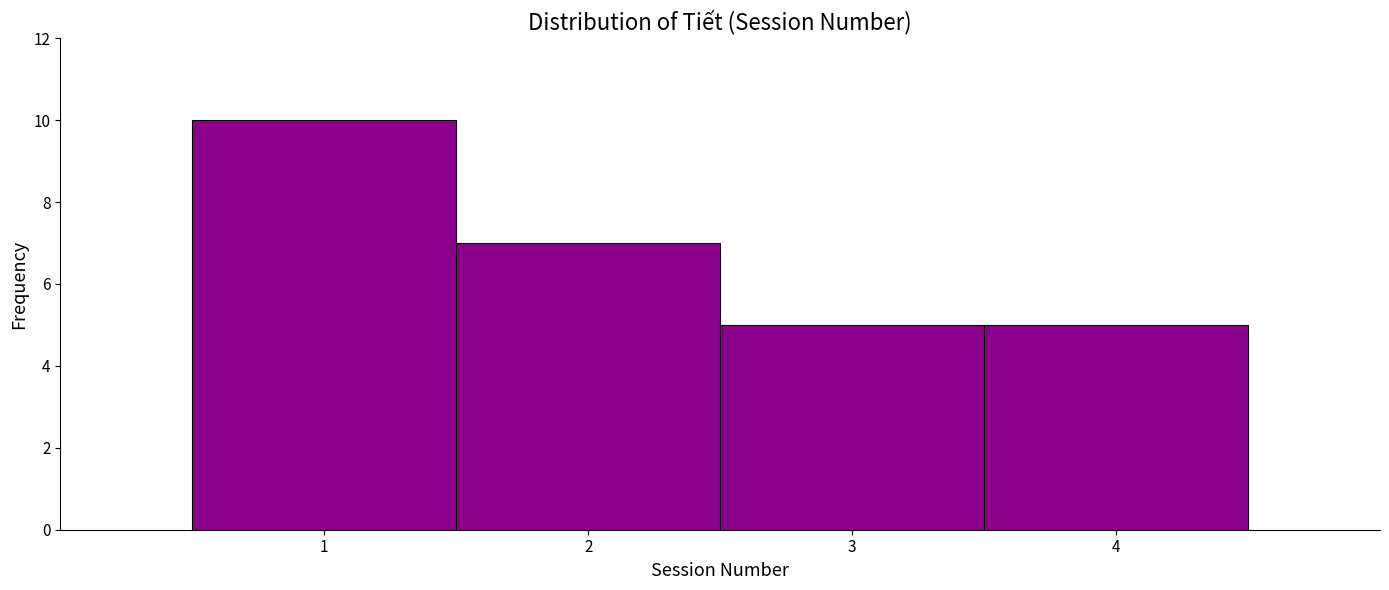

Reading left to right, transcribe this chart: for each bar, give the range it covers on the x-axis and its height. The values are not printed on the chart, so give them approximately, as read against the axis.

0.5 to 1.5: 10
1.5 to 2.5: 7
2.5 to 3.5: 5
3.5 to 4.5: 5